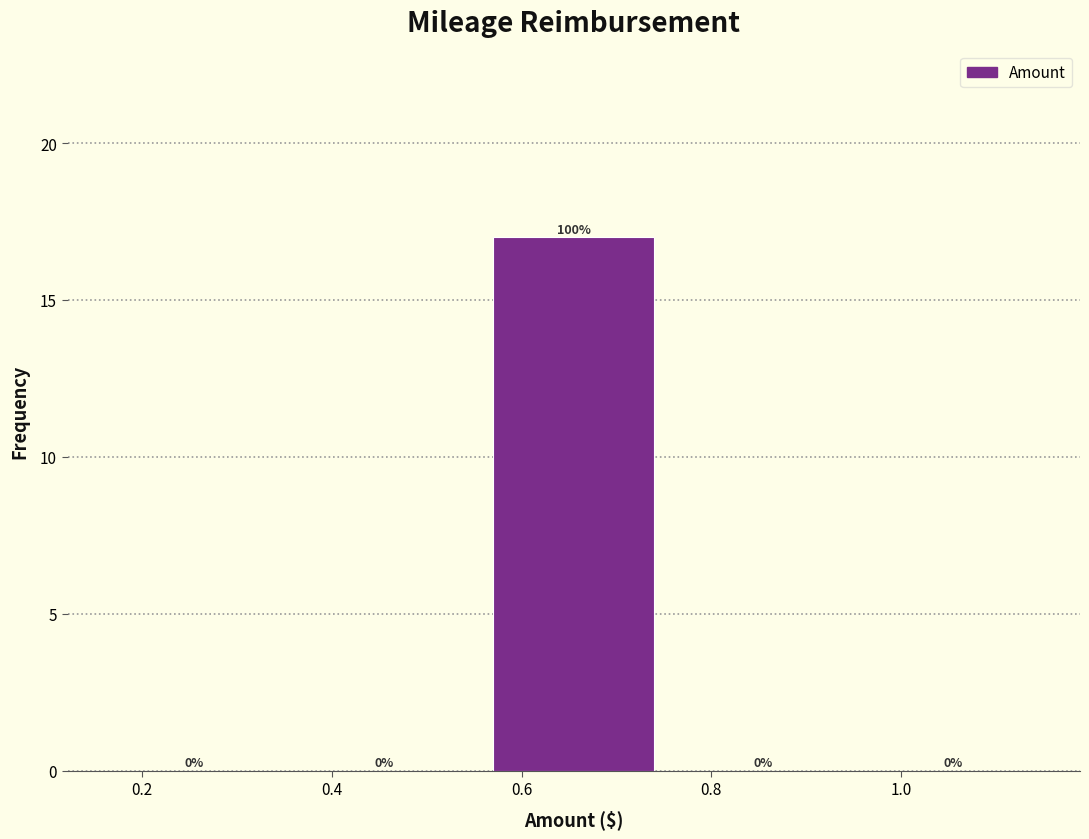

Which range on the x-axis has the tallest bar?

0.555 to 0.755